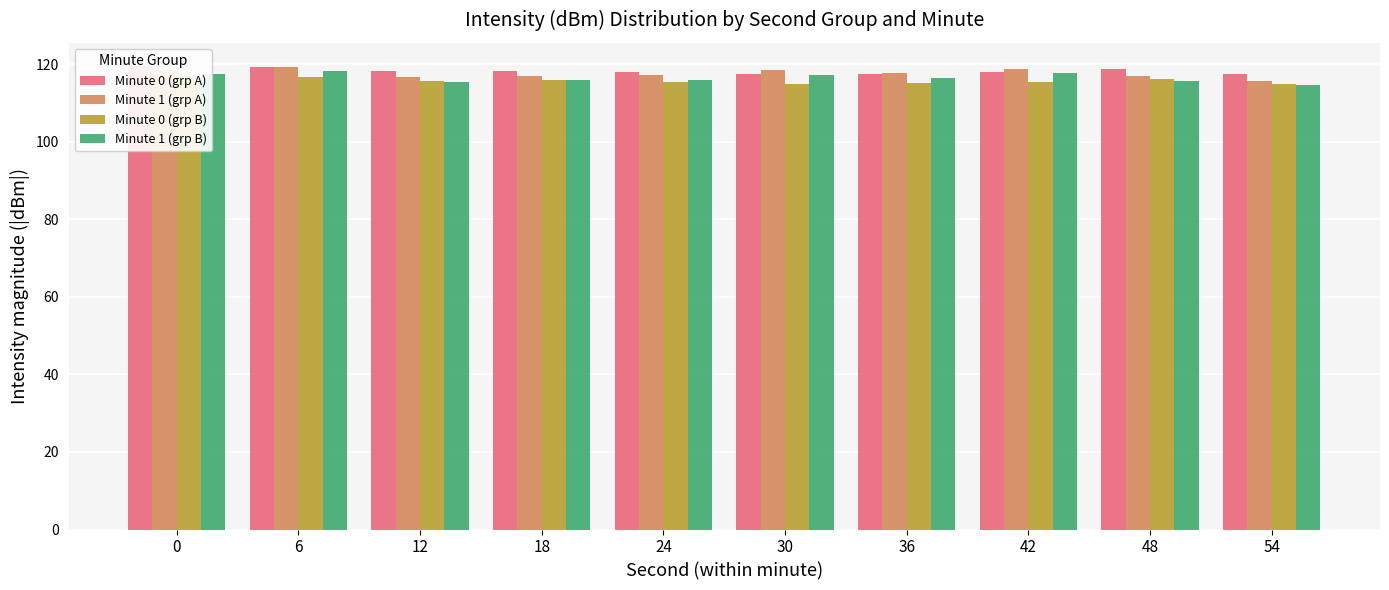

How many groups of bars are there?

10